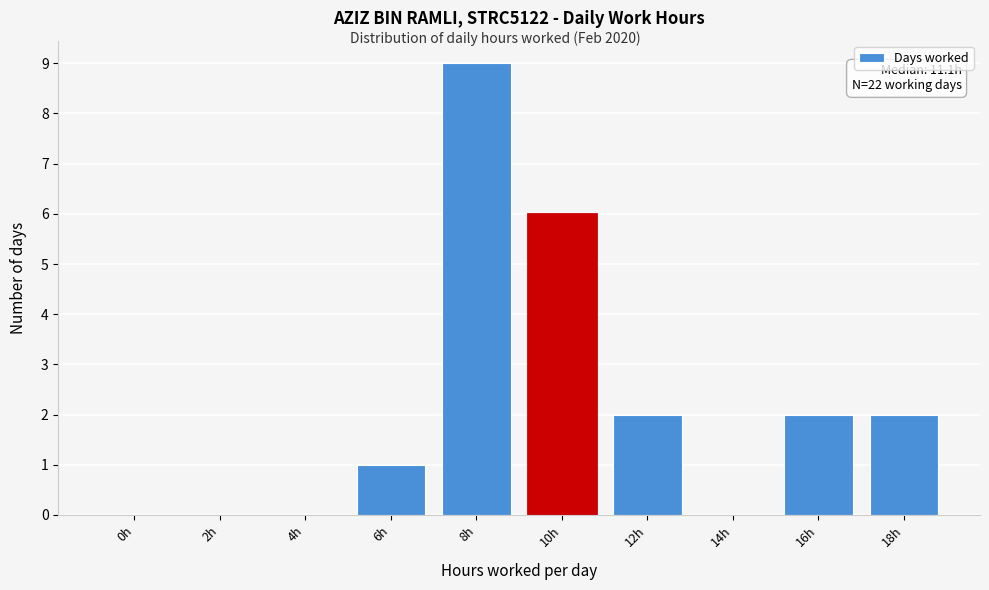

Reading left to right, what are all the values shown in this chart?

0h=0	2h=0	4h=0	6h=1	8h=9	10h=6	12h=2	14h=0	16h=2	18h=2